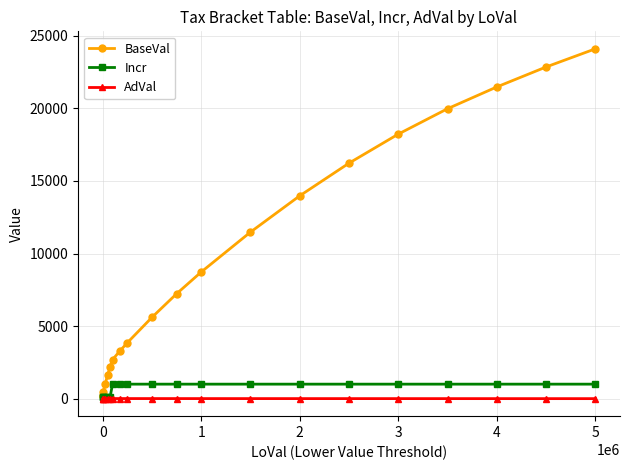

Which series has the largest total across all categories?

BaseVal